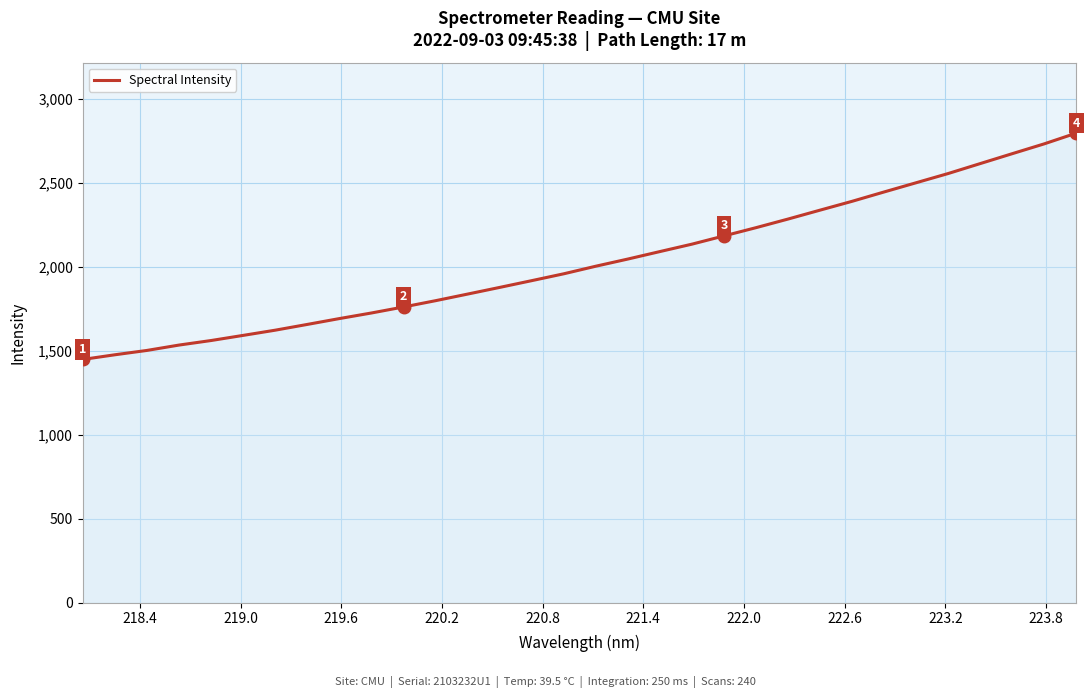

What is the maximum value shown in the chart?

2797.8